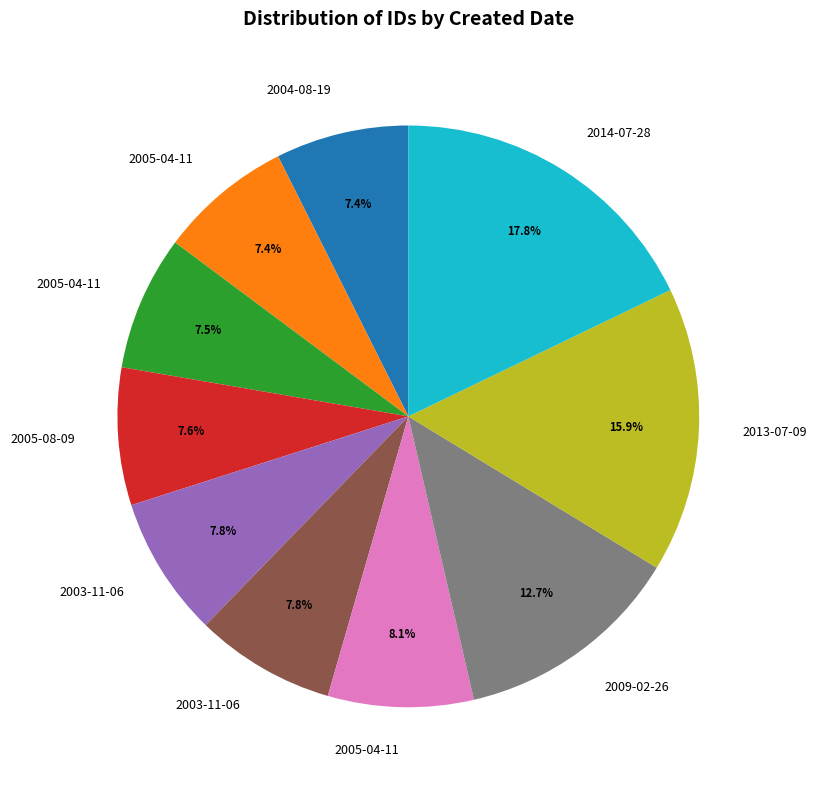

Is there a majority slice in this chart?

No